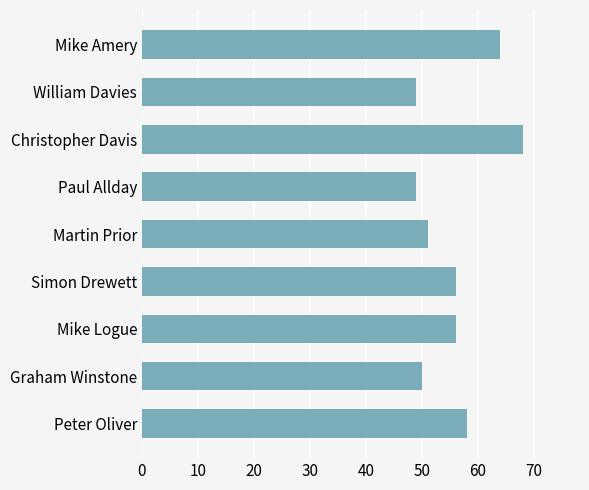

Approximately how many times larger is the value at Mike Logue compared to Martin Prior?

1.1